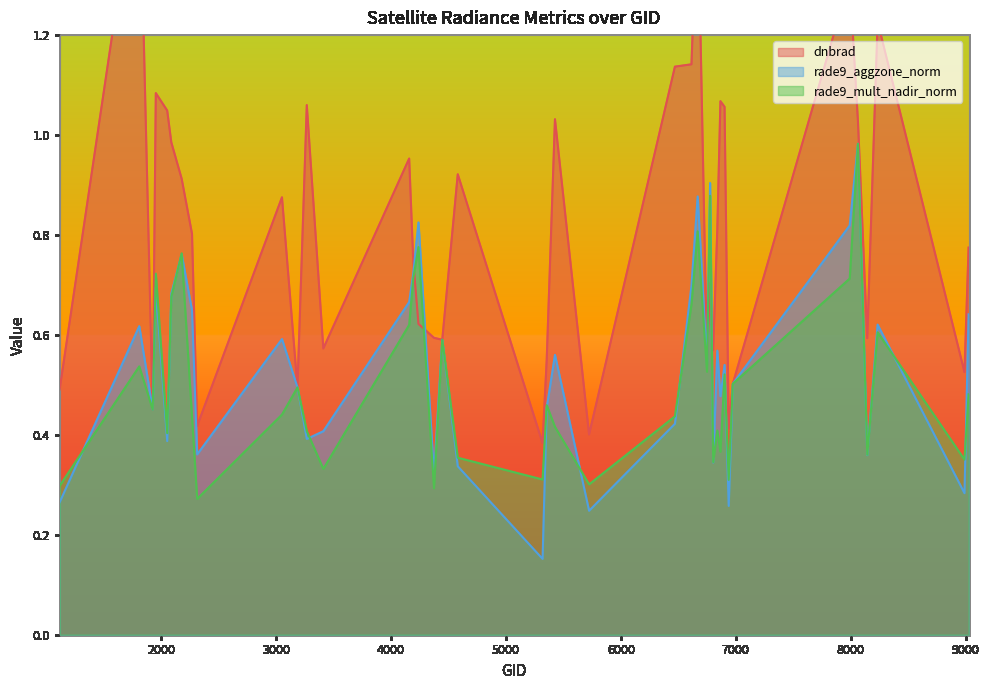

What is the average value of the rade9_mult_nadir_norm series?

0.5